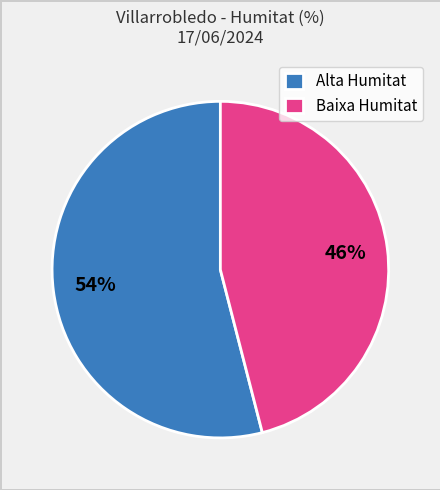

Between Alta Humitat and Baixa Humitat, which is larger?

Alta Humitat